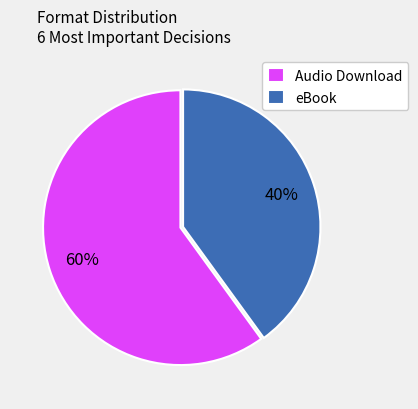

To the nearest percent, what portion does Audio Download represent?

60%